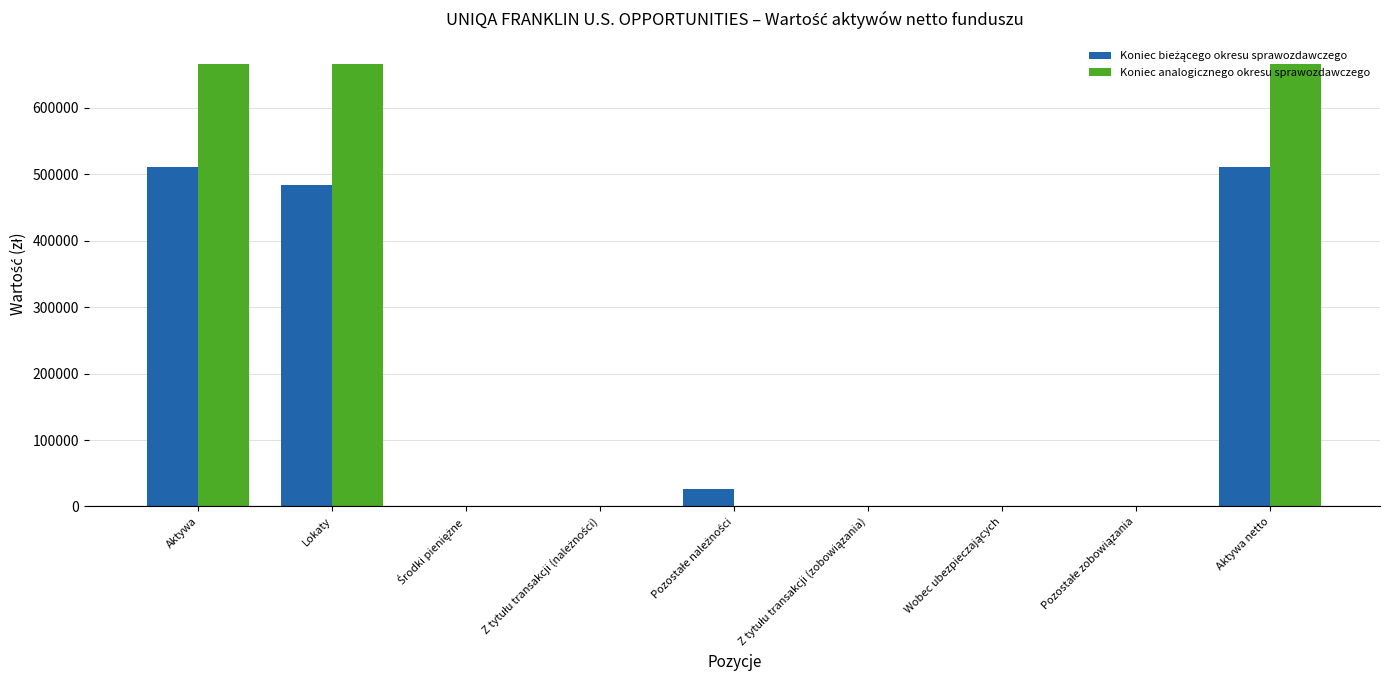

How many groups of bars are there?

9